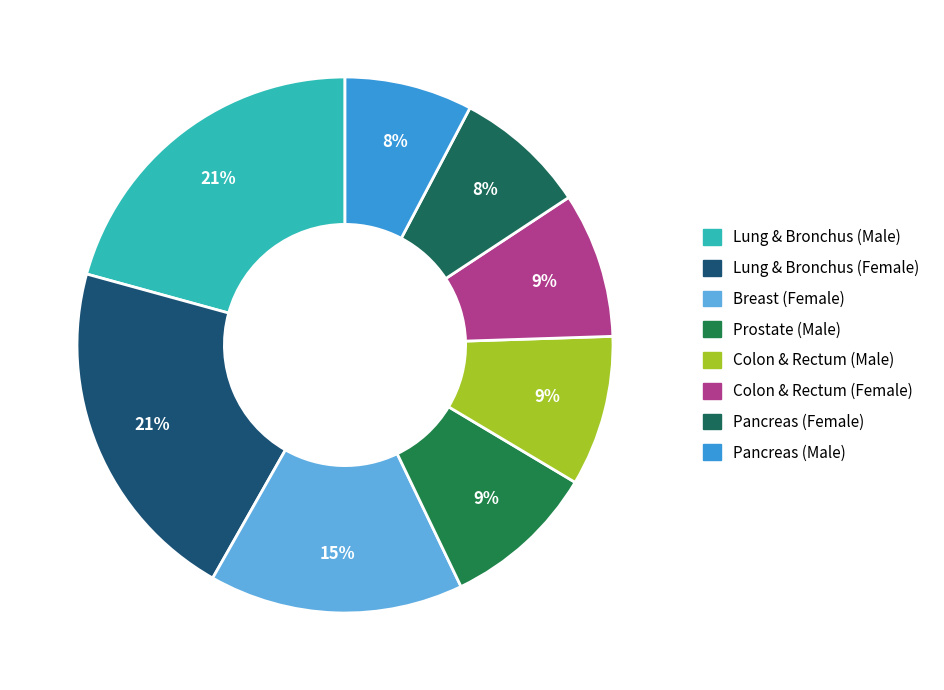

What is the total percentage of Lung & Bronchus (Female) and Pancreas (Female)?

29.0%